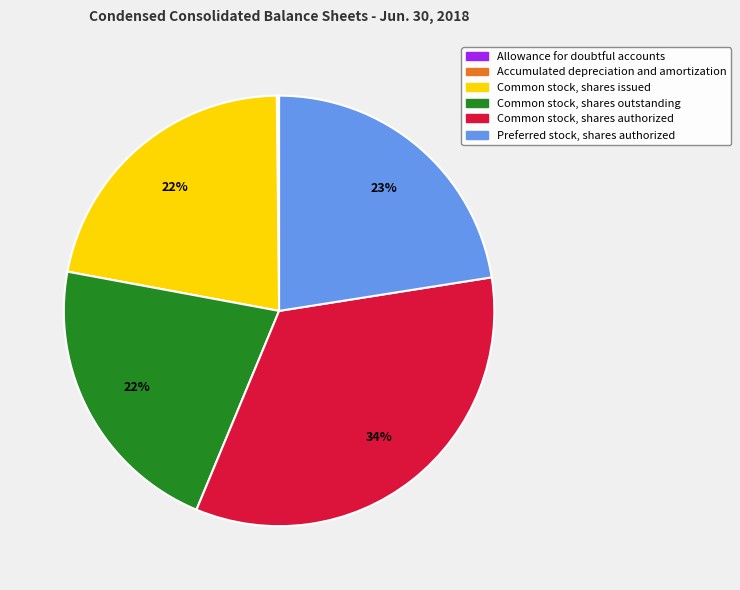

Is Common stock, shares authorized the majority of the pie?

No